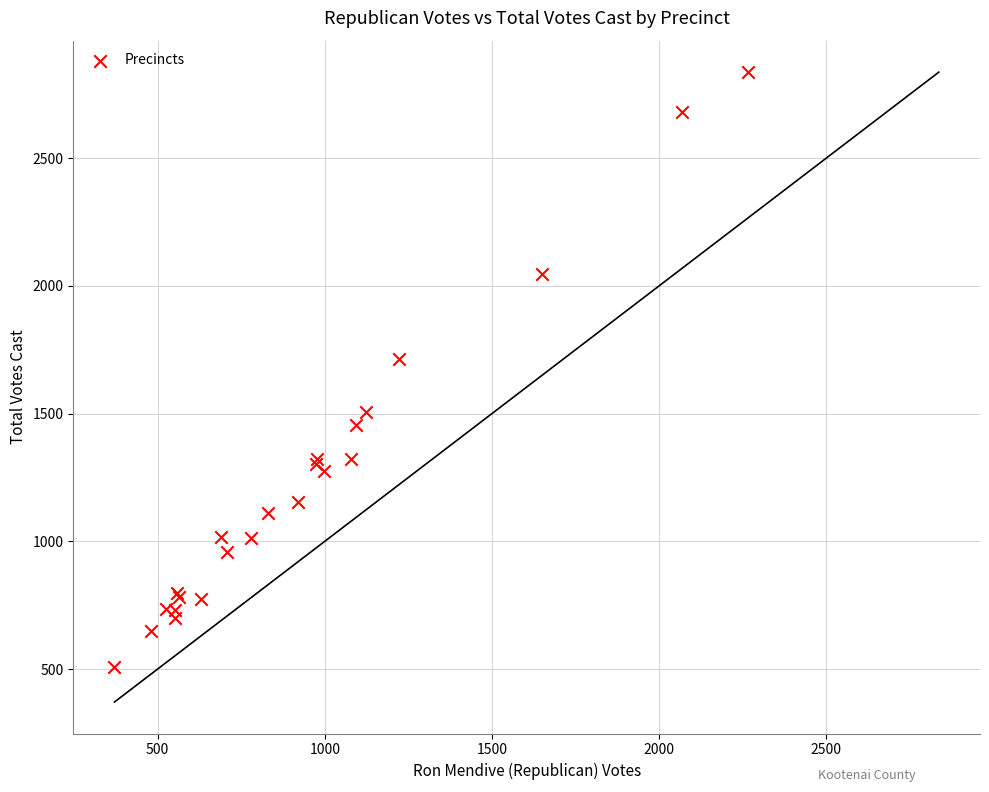

What Y value in the scatter plot is closest to 1672?

1713